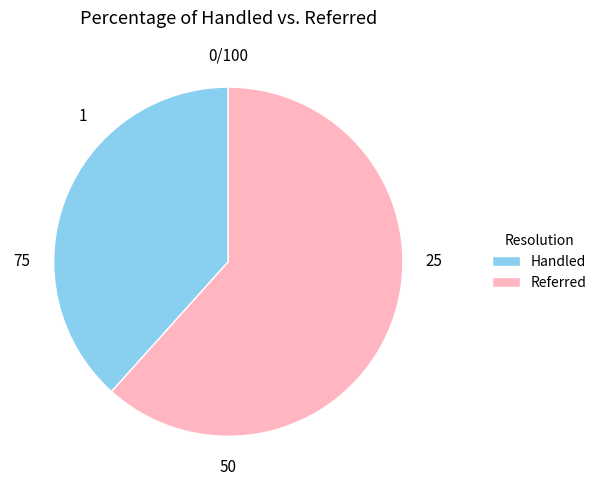

True or false: Referred accounts for 55% of the total.

False